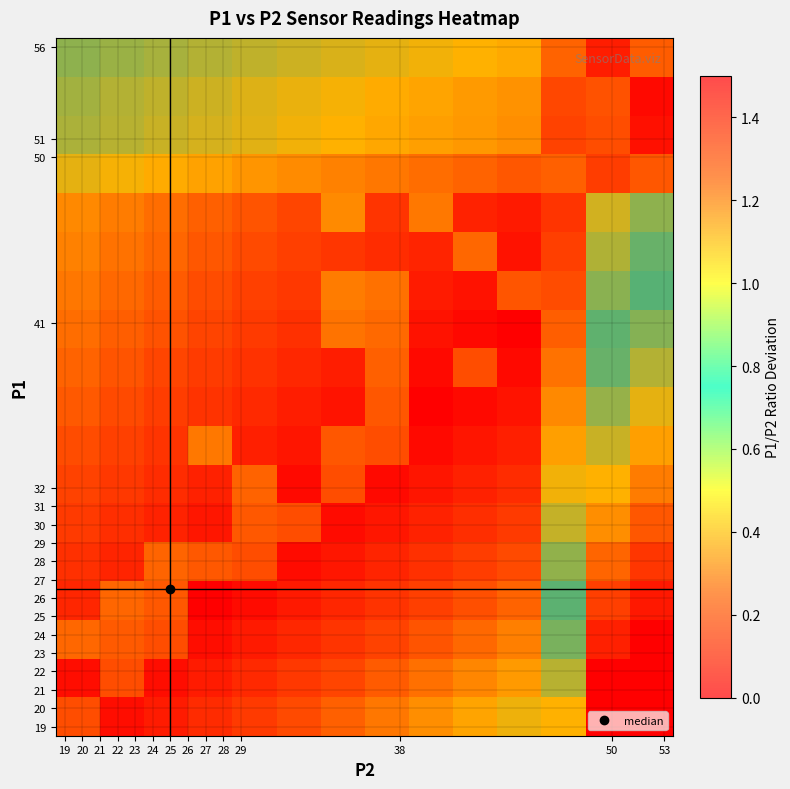

Which category has the highest value across all series?

53